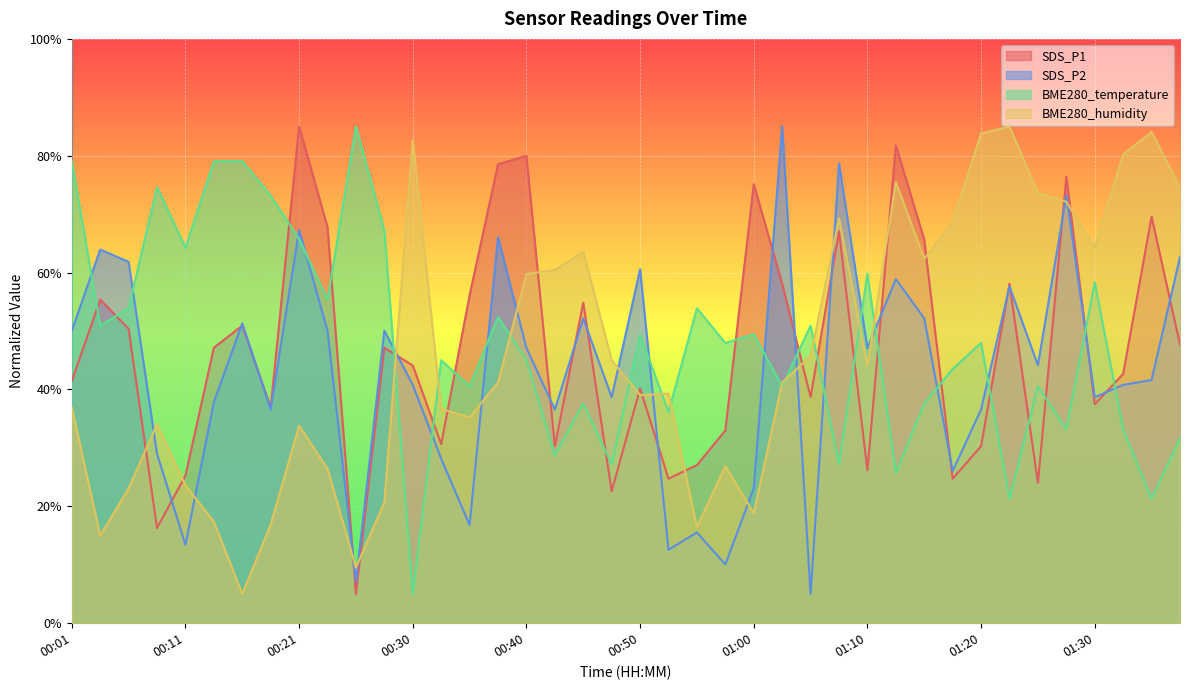

Is it true that SDS_P1 equals 6.8 at 00:55?

False